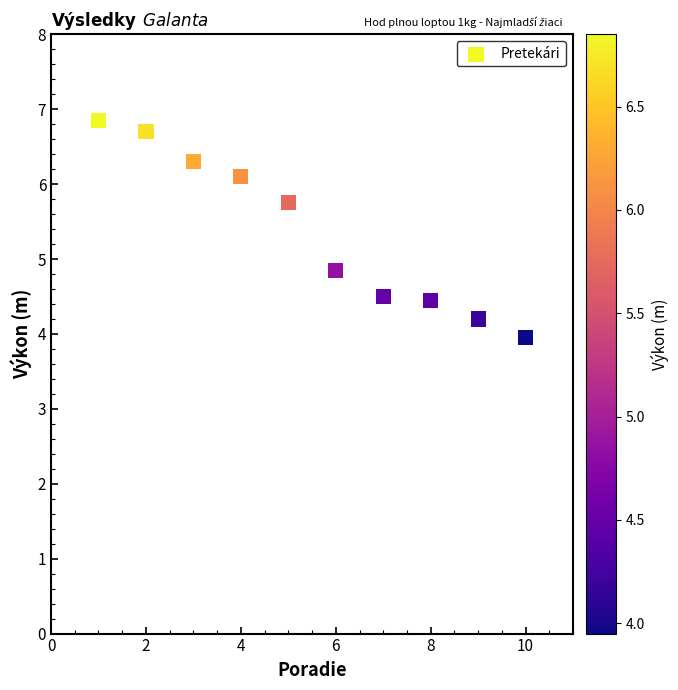

What is the average X value?

5.5